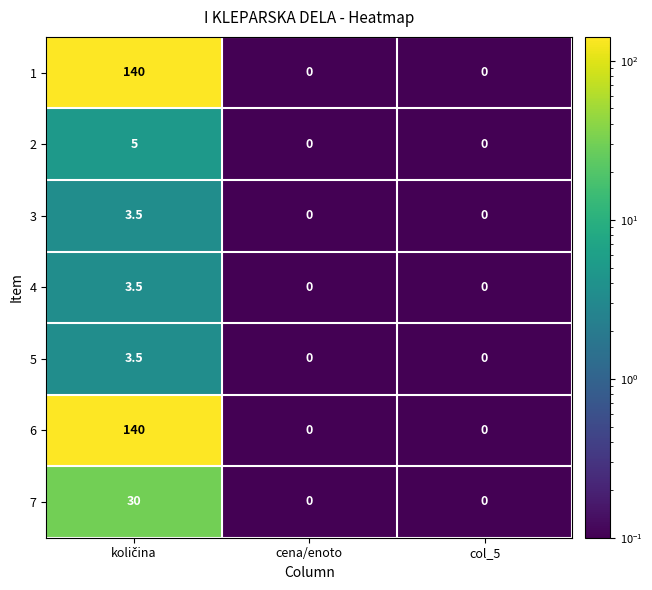

What is the minimum value shown in the chart?

0.0